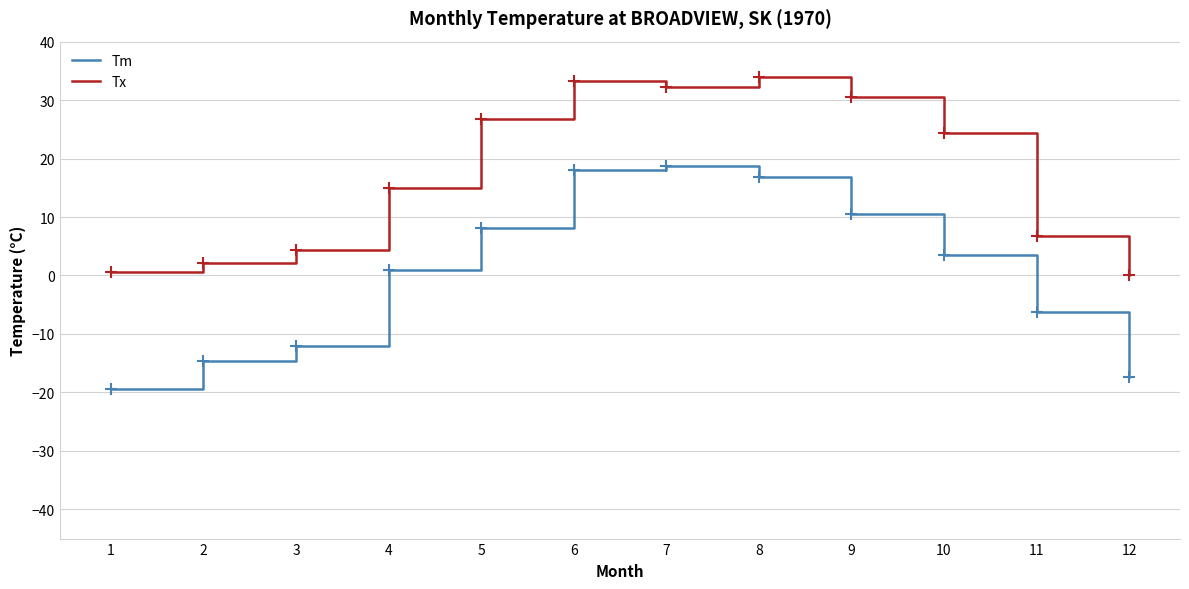

The Tx series shows 1.4 at 11. True or false?

False